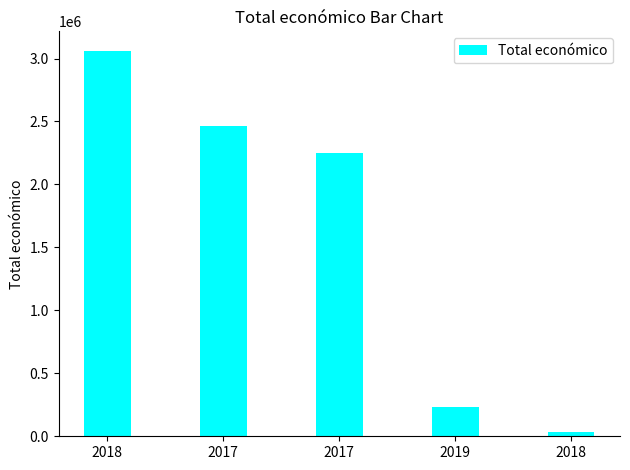

What is the difference between the maximum and minimum values?

3026224